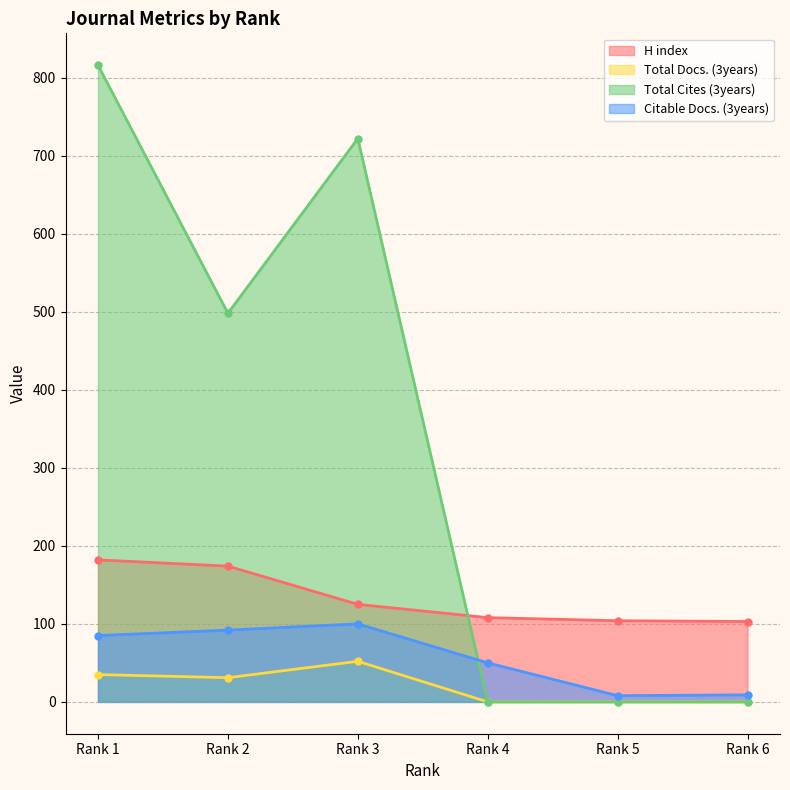

Count the number of categories in the chart.

6